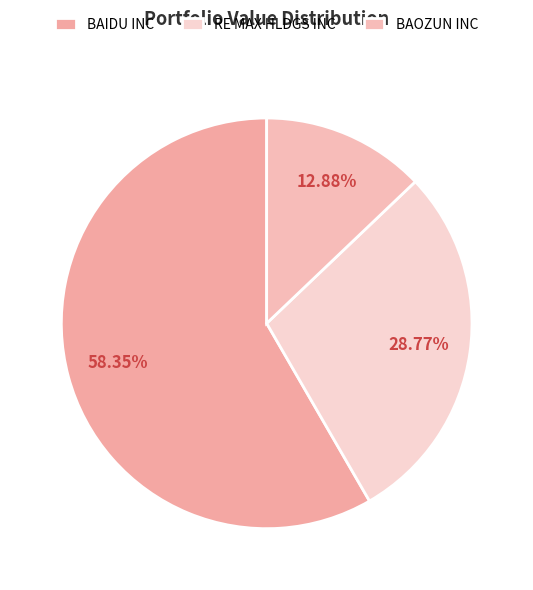

How much of the chart is everything except RE MAX HLDGS INC?

71.2%